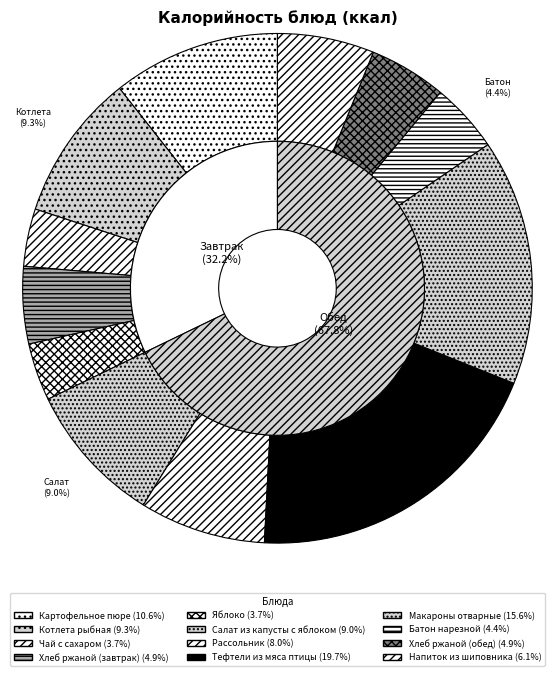

How many slices are in this pie chart?

12